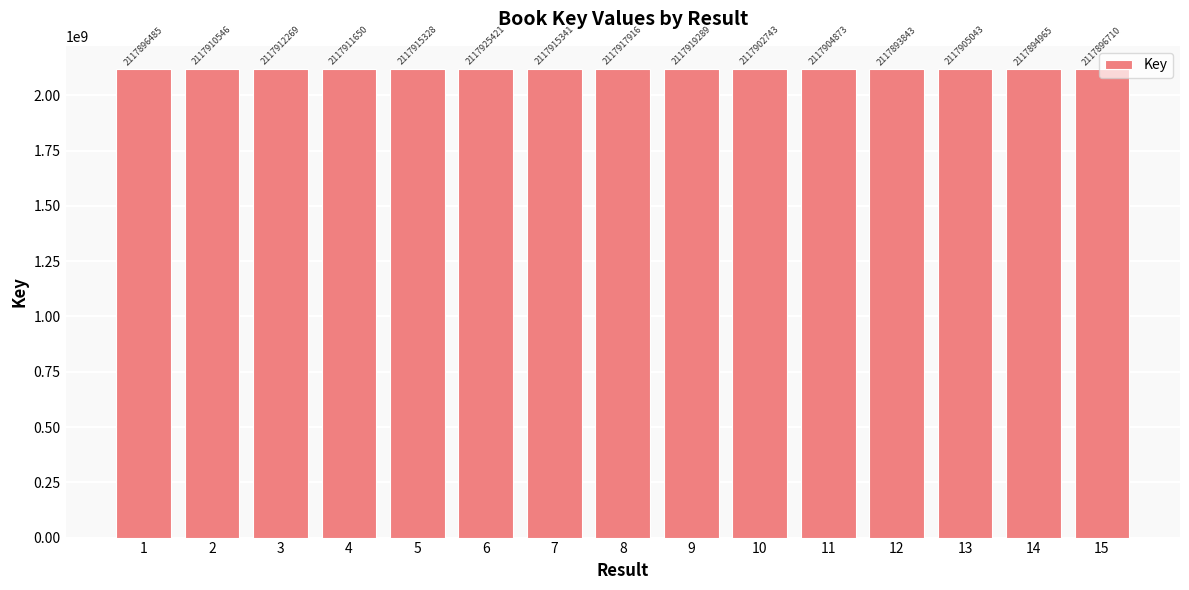

At which category does the chart reach its minimum across all series?

12